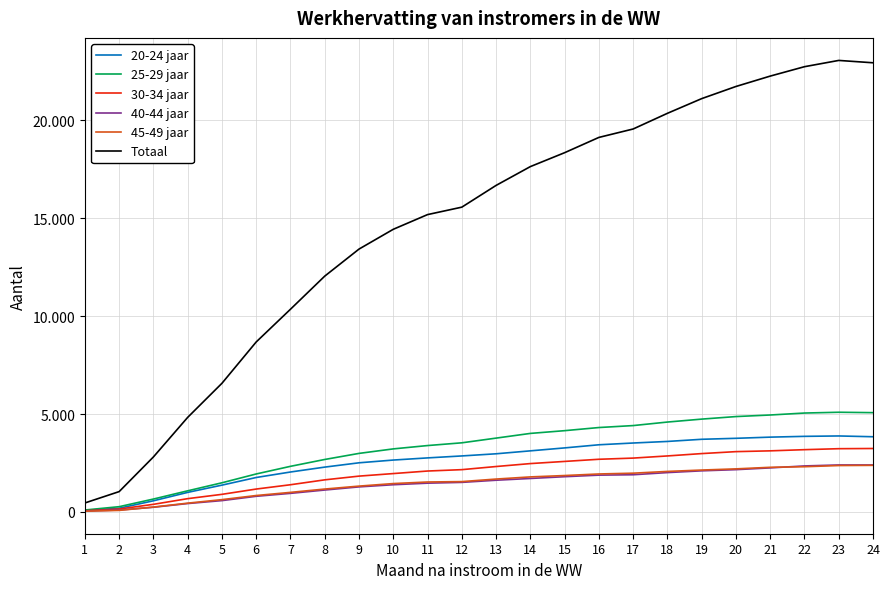

True or false: 20-24 jaar and Totaal intersect in this chart.

False